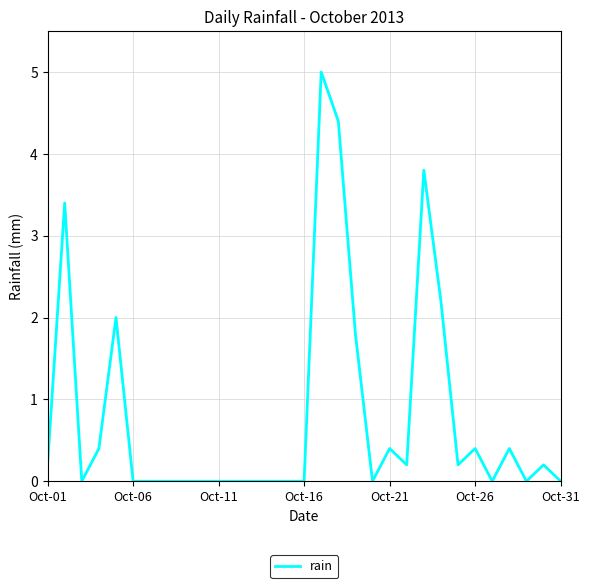

What is the maximum value shown in the chart?

5.0